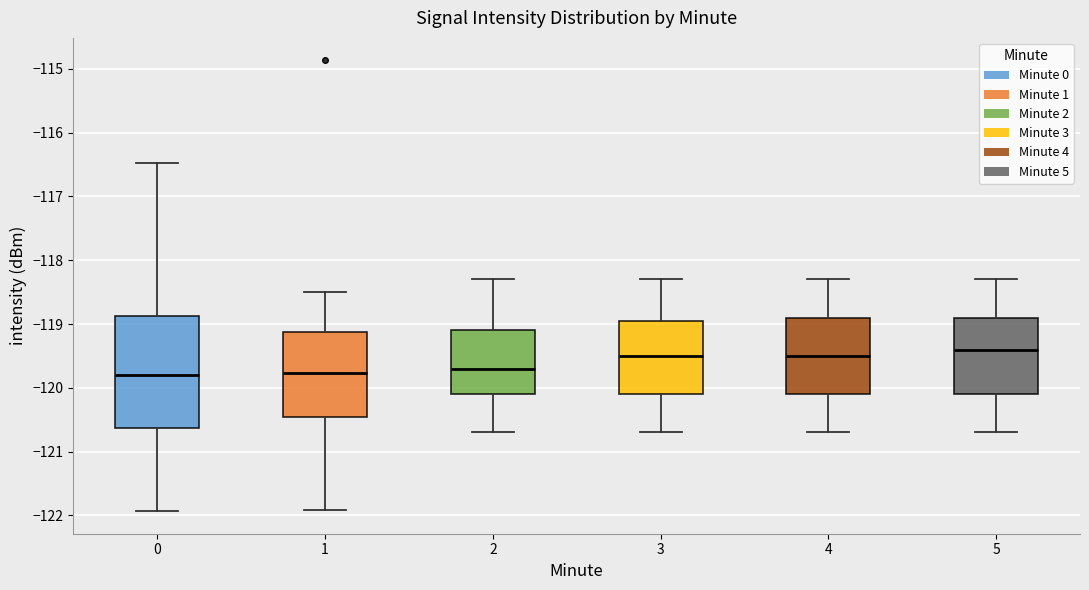

Reading left to right, read every box against the y-axis: the position of its median line, the range the box covers, and the ends of its whiskers. The values are not printed on the chart, so give them approximately, as read against the axis.

0: median -119.8, box -120.6 to -118.9, whiskers -121.9 to -116.5
1: median -119.8, box -120.4 to -119.1, whiskers -121.9 to -118.5
2: median -119.7, box -120.1 to -119.1, whiskers -120.7 to -118.3
3: median -119.5, box -120.1 to -118.9, whiskers -120.7 to -118.3
4: median -119.5, box -120.1 to -118.9, whiskers -120.7 to -118.3
5: median -119.4, box -120.1 to -118.9, whiskers -120.7 to -118.3